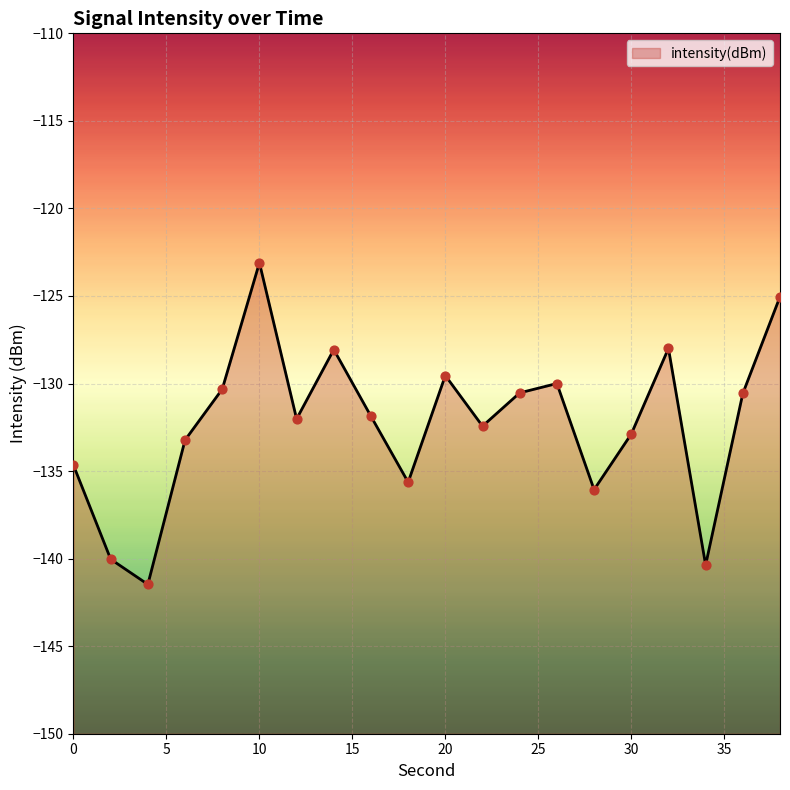

What is the change in value from 24 to 26?

+0.5